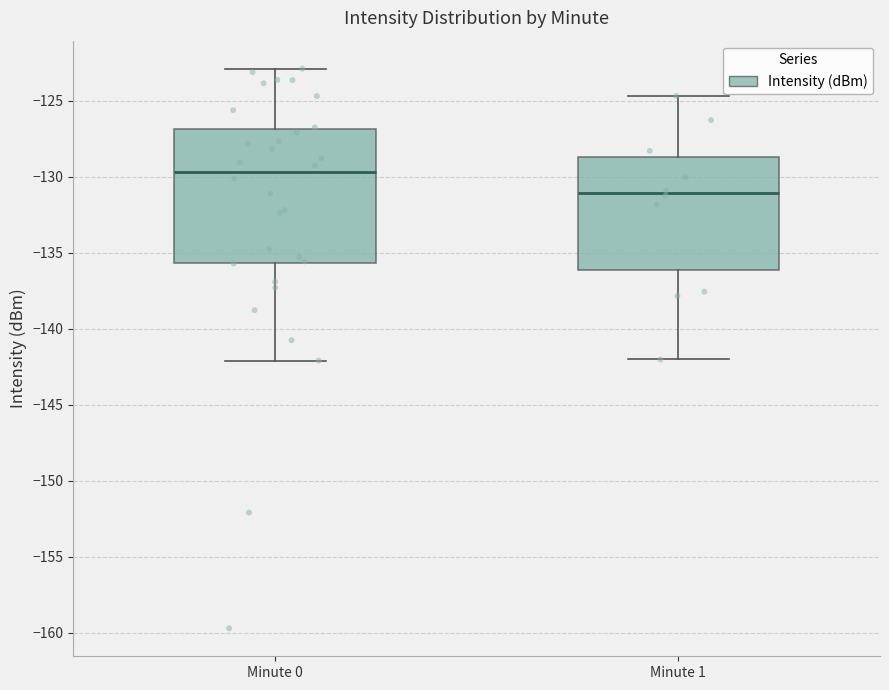

Which box has the lowest median line?

Minute 1